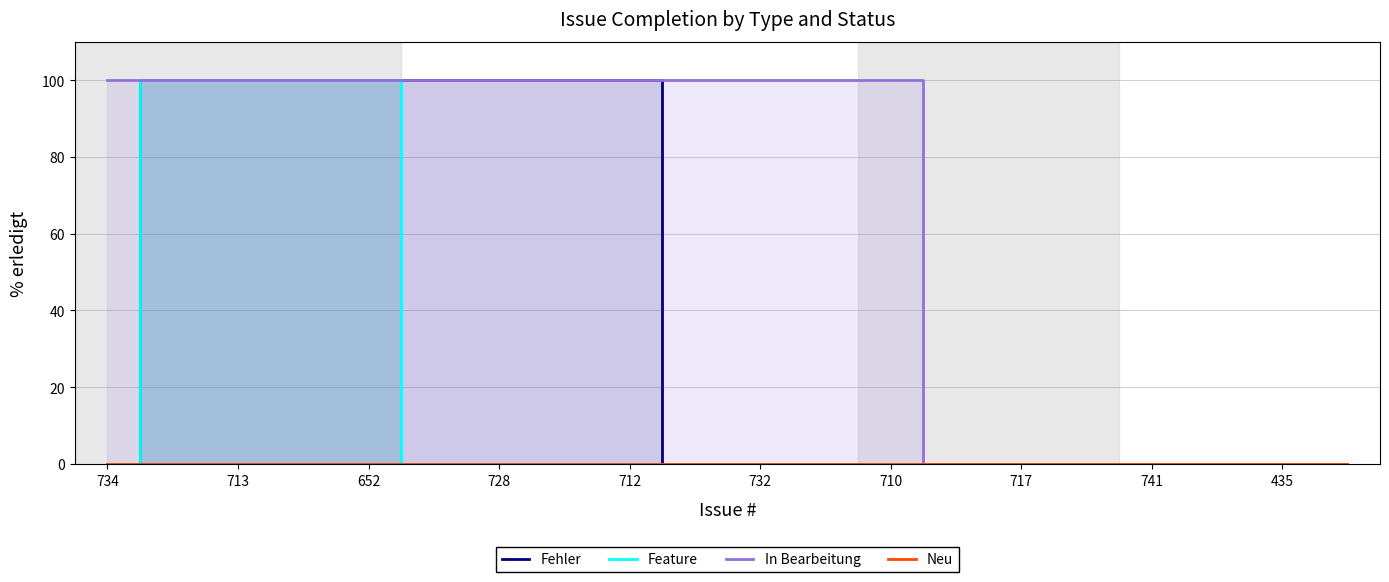

The Neu series shows 0 at 13. True or false?

True